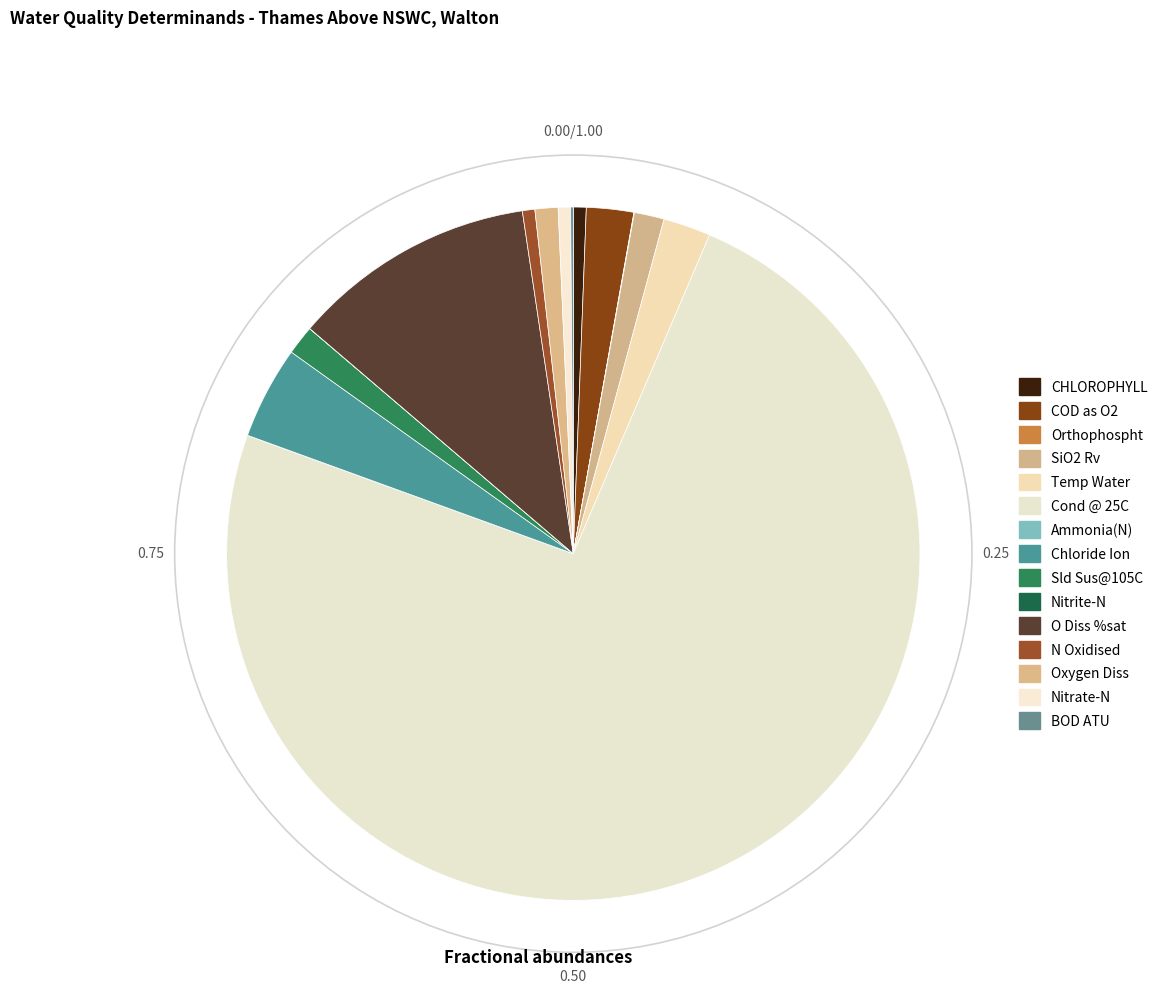

To the nearest percent, what percentage of the pie is Chloride Ion?

4%